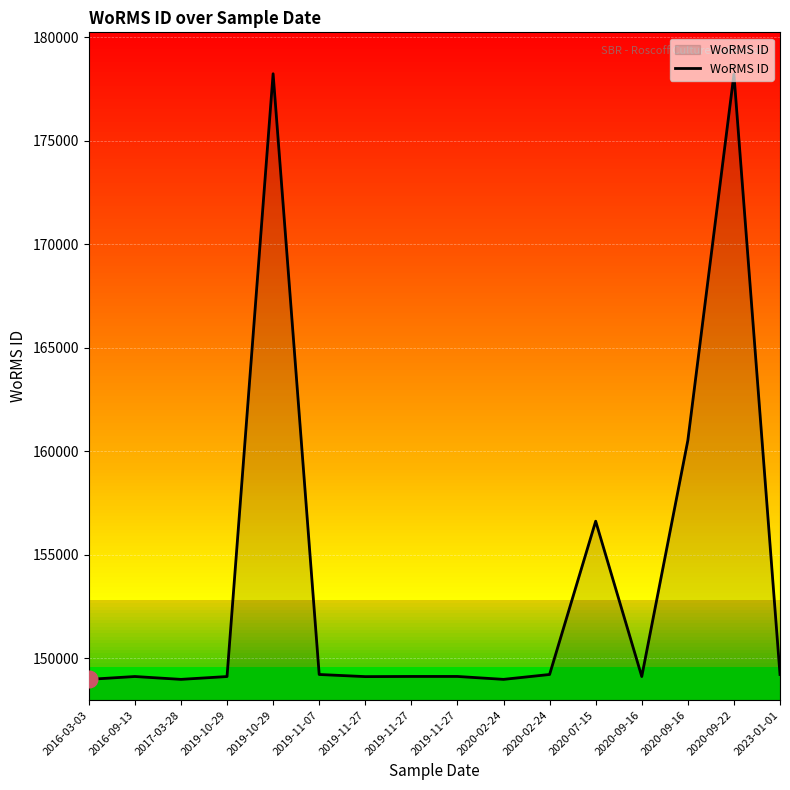

What is the approximate value at 2016-09-13?

149123